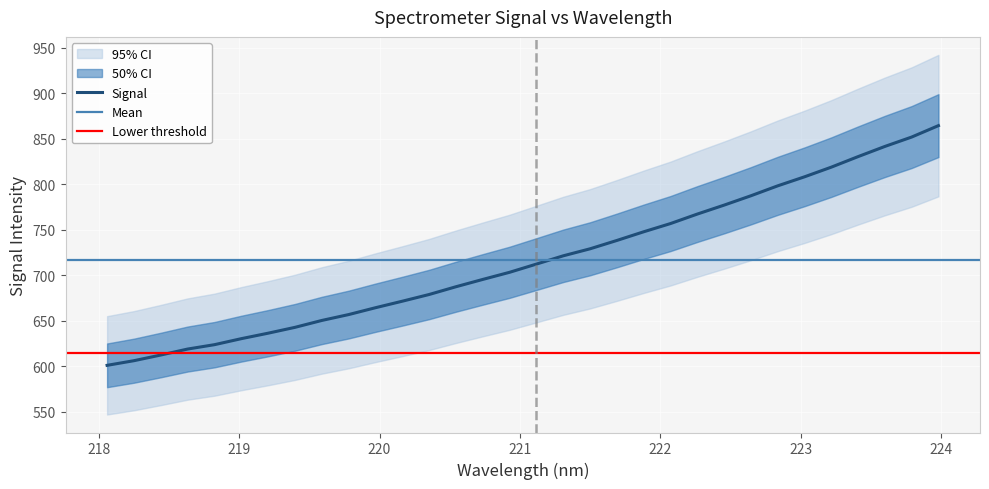

What is the difference between the second highest and second lowest values?

245.9